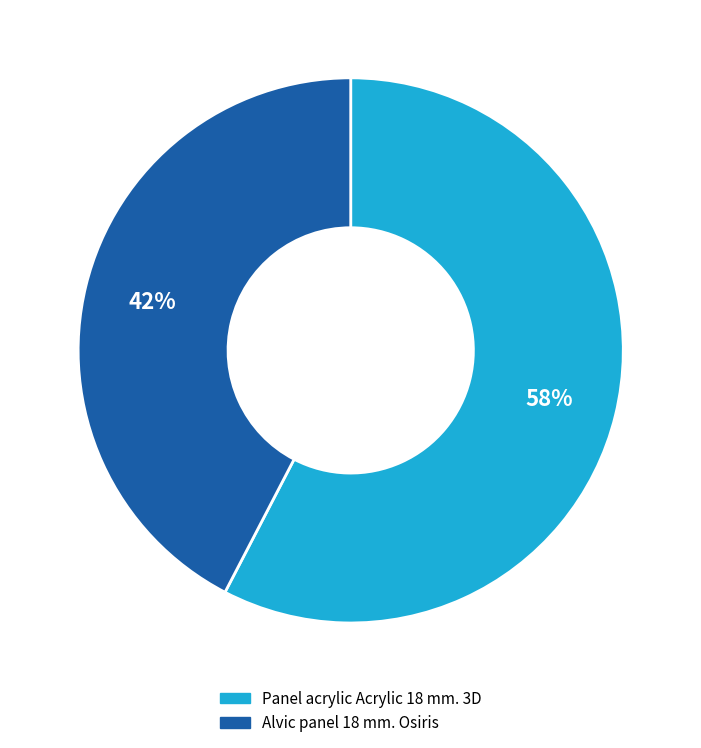

What is the largest slice in the pie chart?

Panel acrylic Acrylic 18 mm. 3D